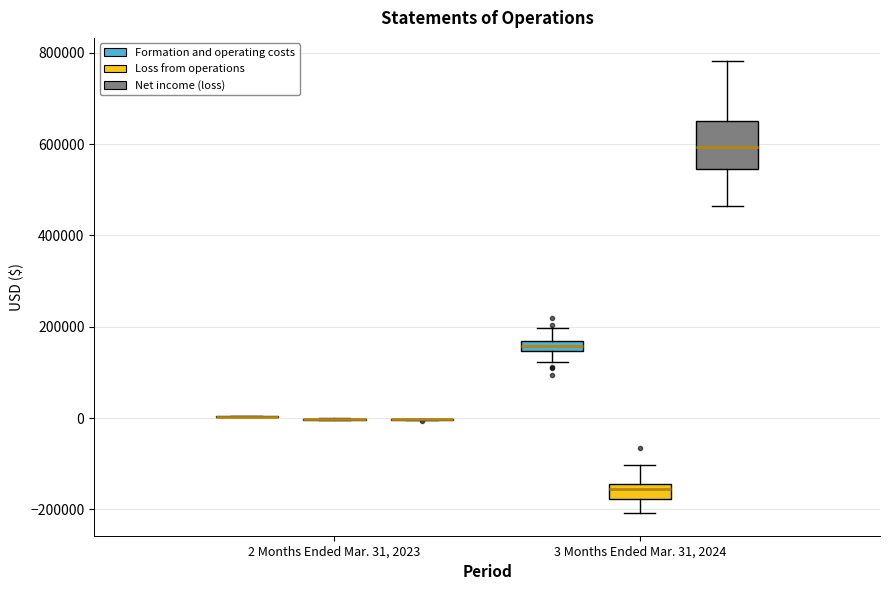

Comparing the boxes themselves (not the whiskers), which one is the tallest?

3 Months Ended Mar. 31, 2024 (Net income (loss))